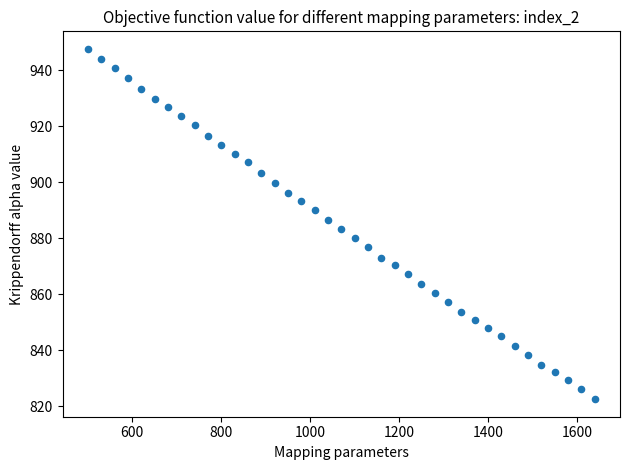

What is the range of X values (max minus min)?

1140.0